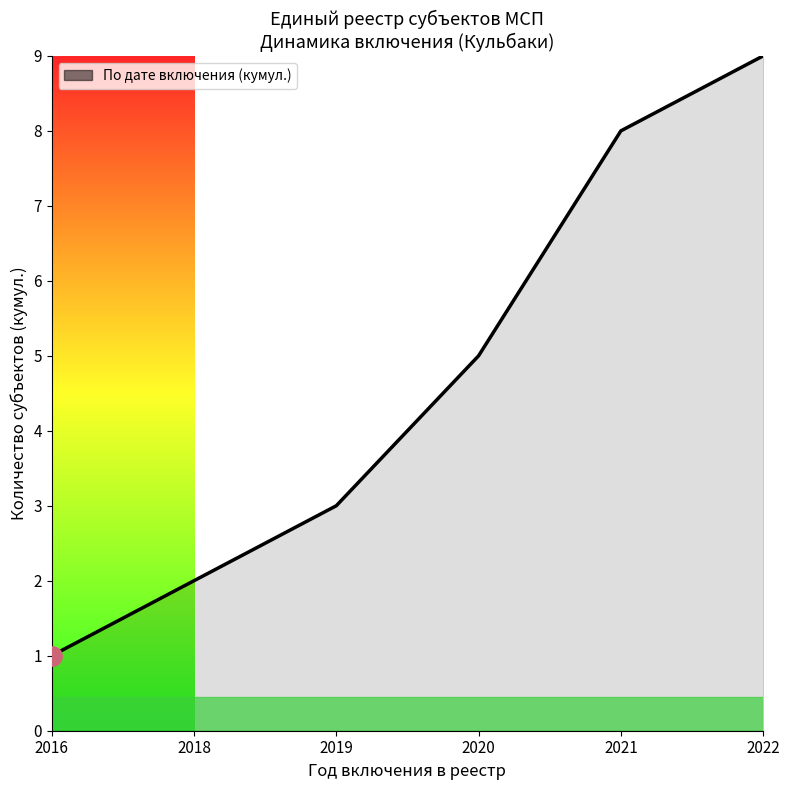

What is the difference between the maximum and second lowest values?

7